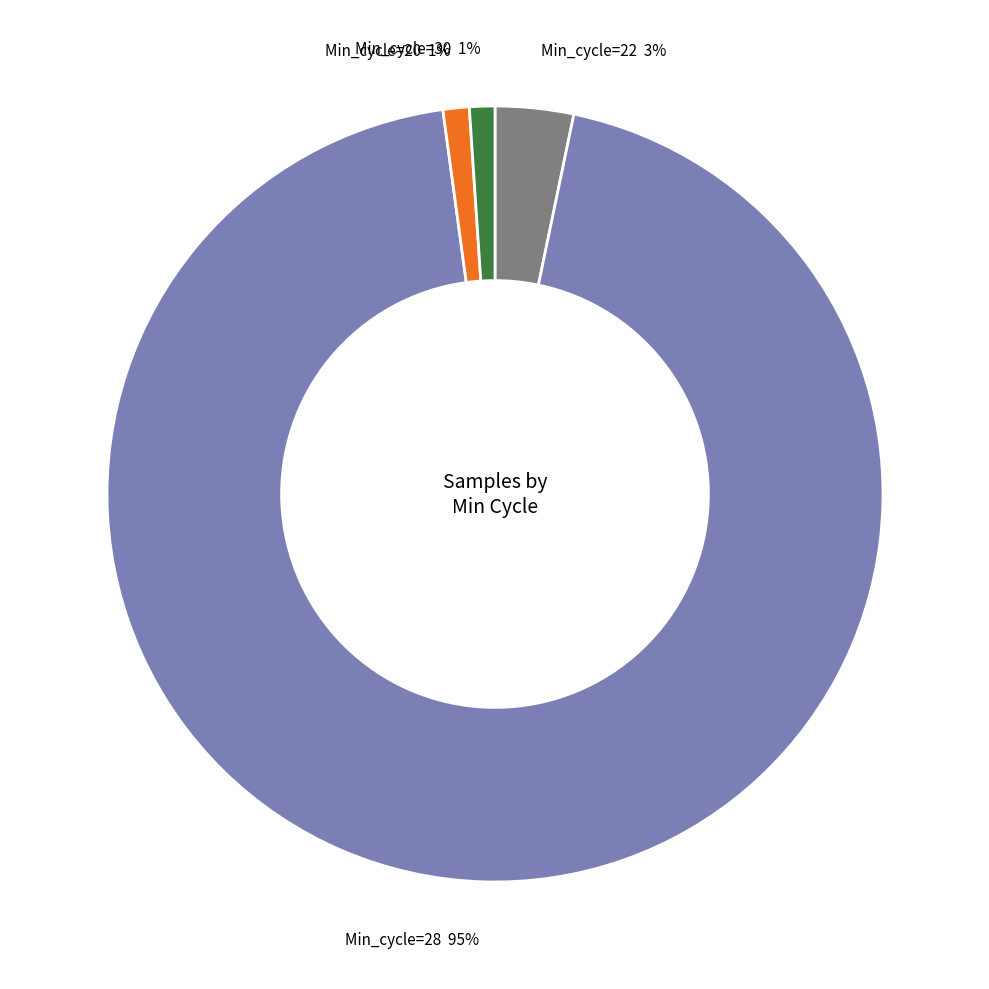

How many slices are in this pie chart?

4